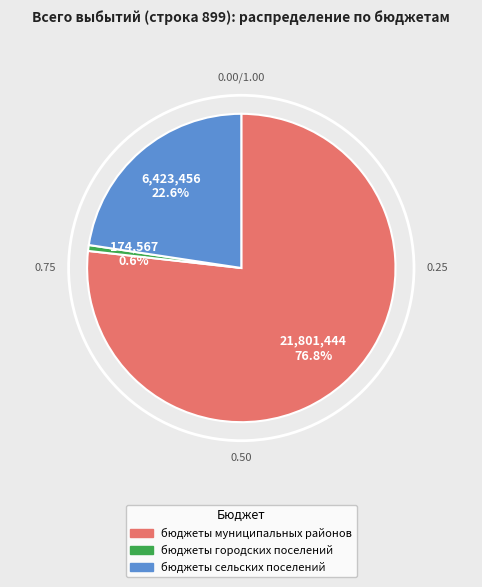

What is the ratio of the value at бюджеты сельских поселений to the value at бюджеты муниципальных районов?

0.3